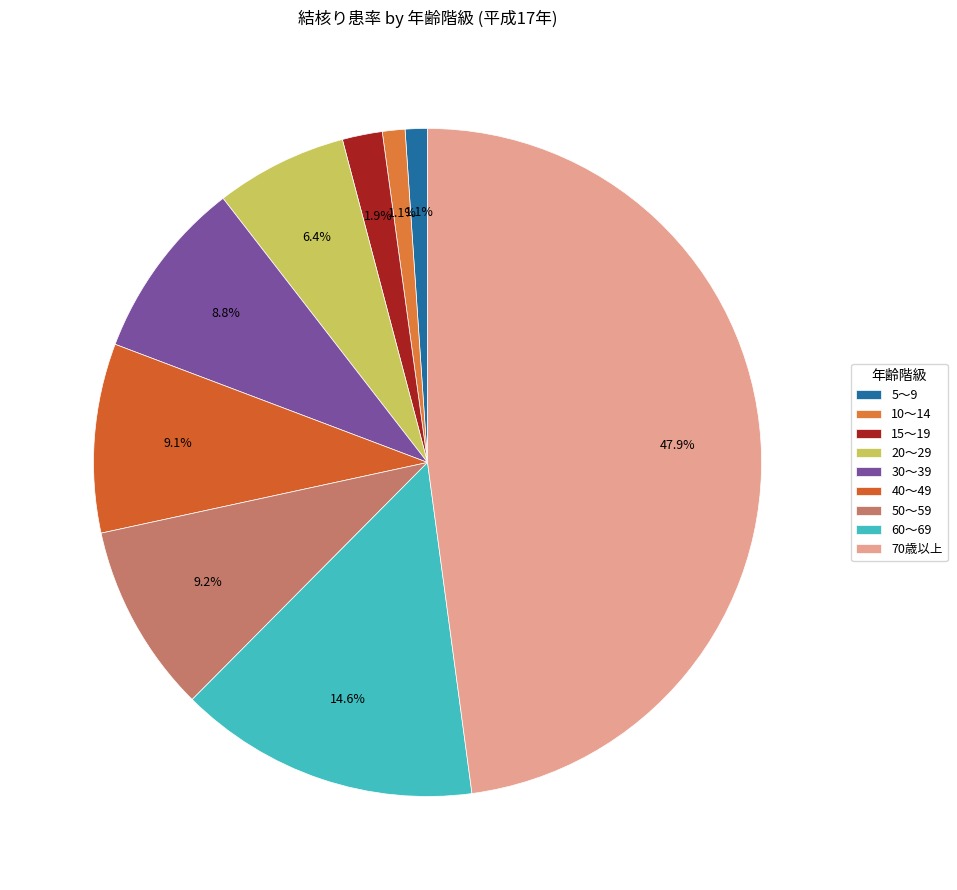

Rank the categories by value from lowest to highest.

5～9, 10～14, 15～19, 20～29, 30～39, 40～49, 50～59, 60～69, 70歳以上